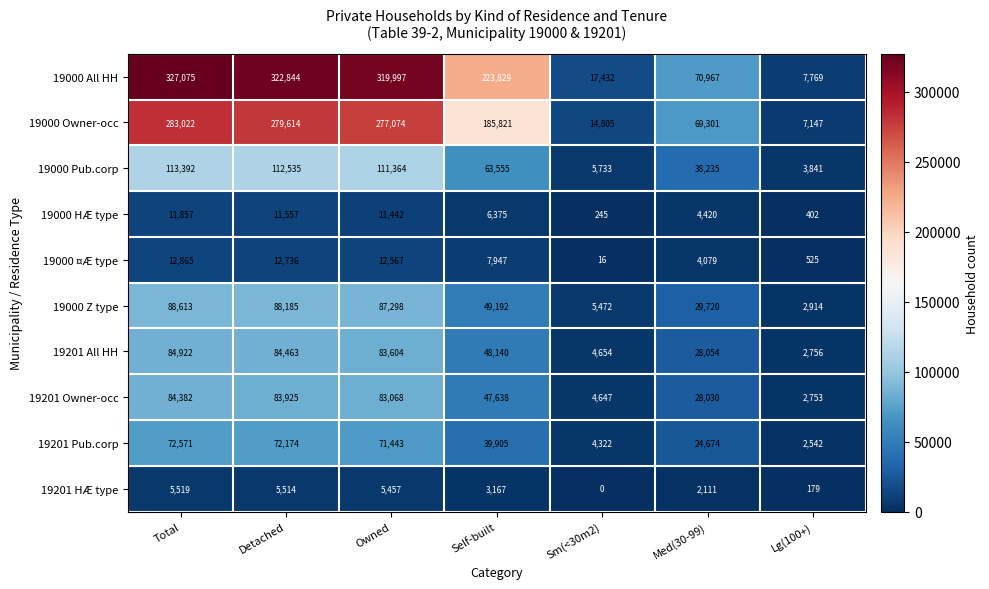

How many data points does each series have?

7